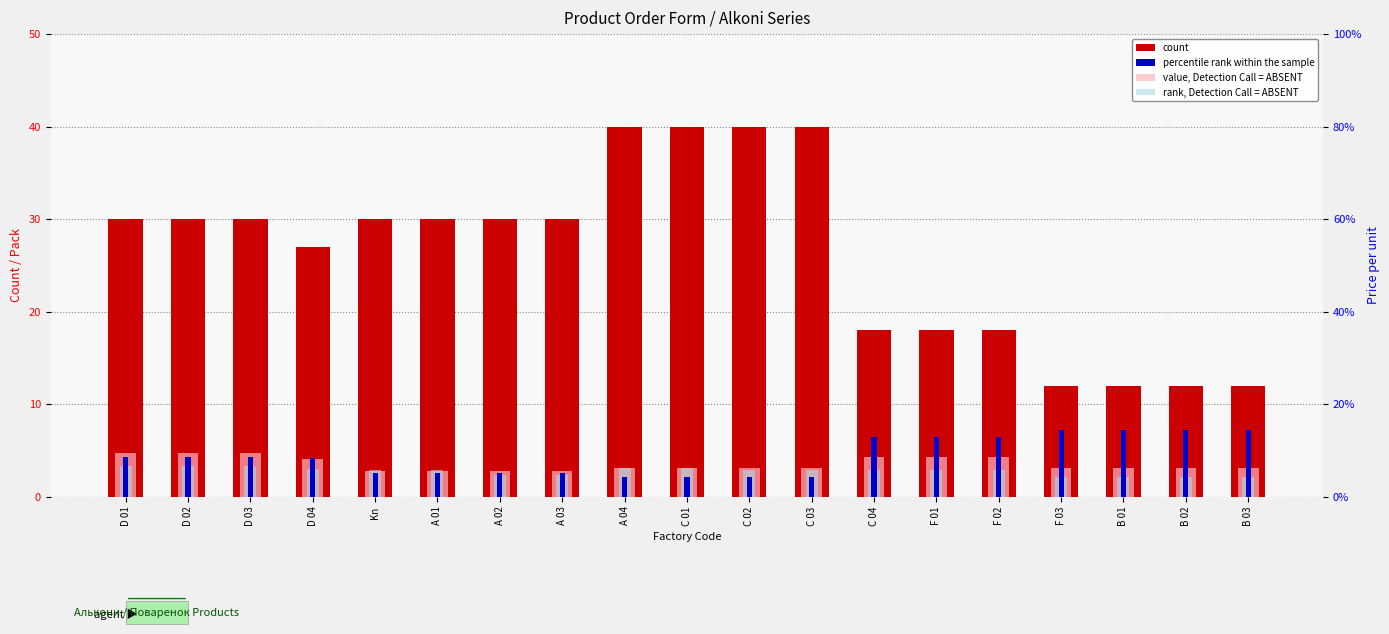

At which label does value, Detection Call = ABSENT reach its peak?

D 01